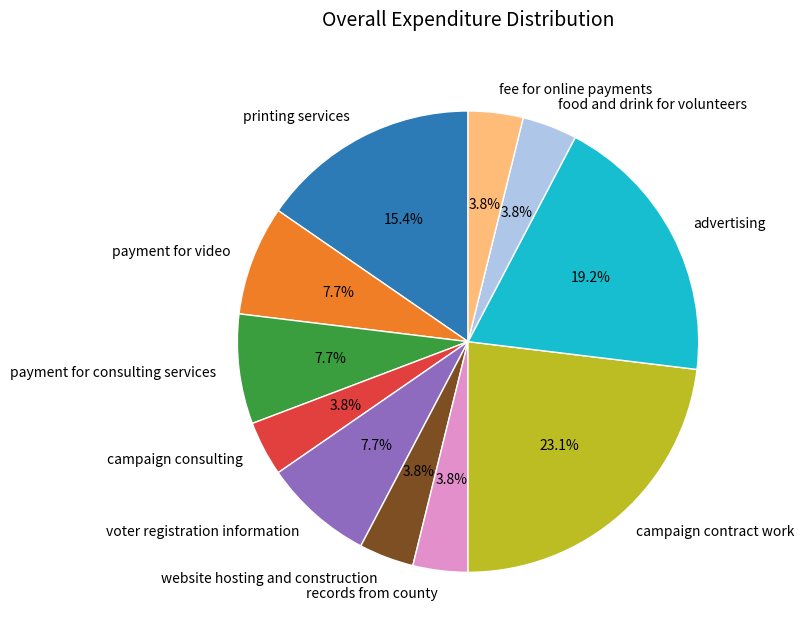

Is there any slice that represents more than half of the pie?

No